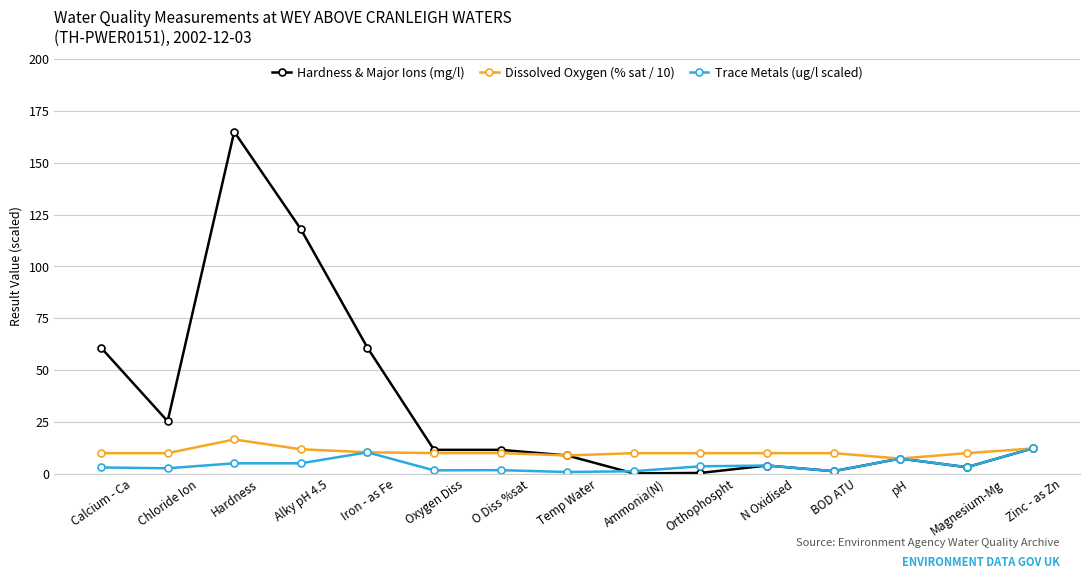

True or false: Dissolved Oxygen (% sat / 10) has a value of 9.9 at Chloride Ion.

True